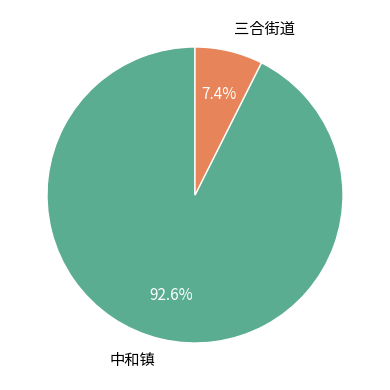

What is the ratio of the value at 中和镇 to the value at 三合街道?

12.5